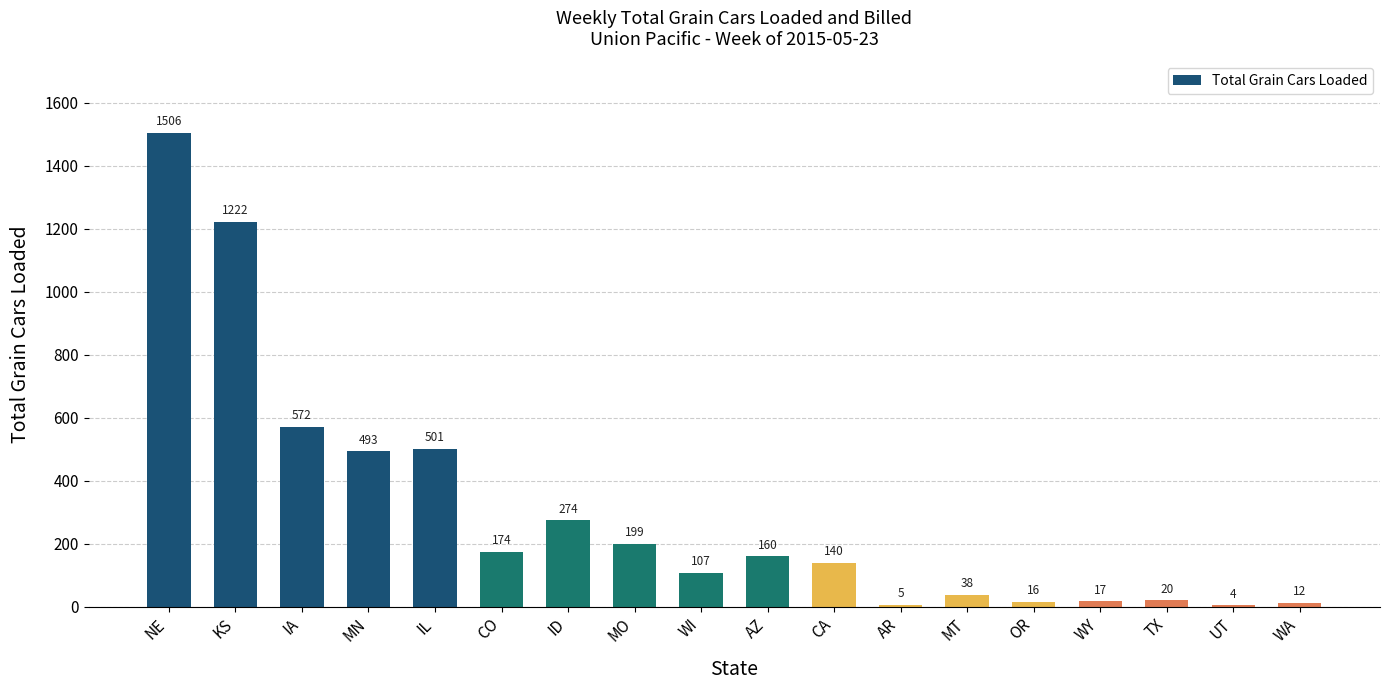

What is the average value?

303